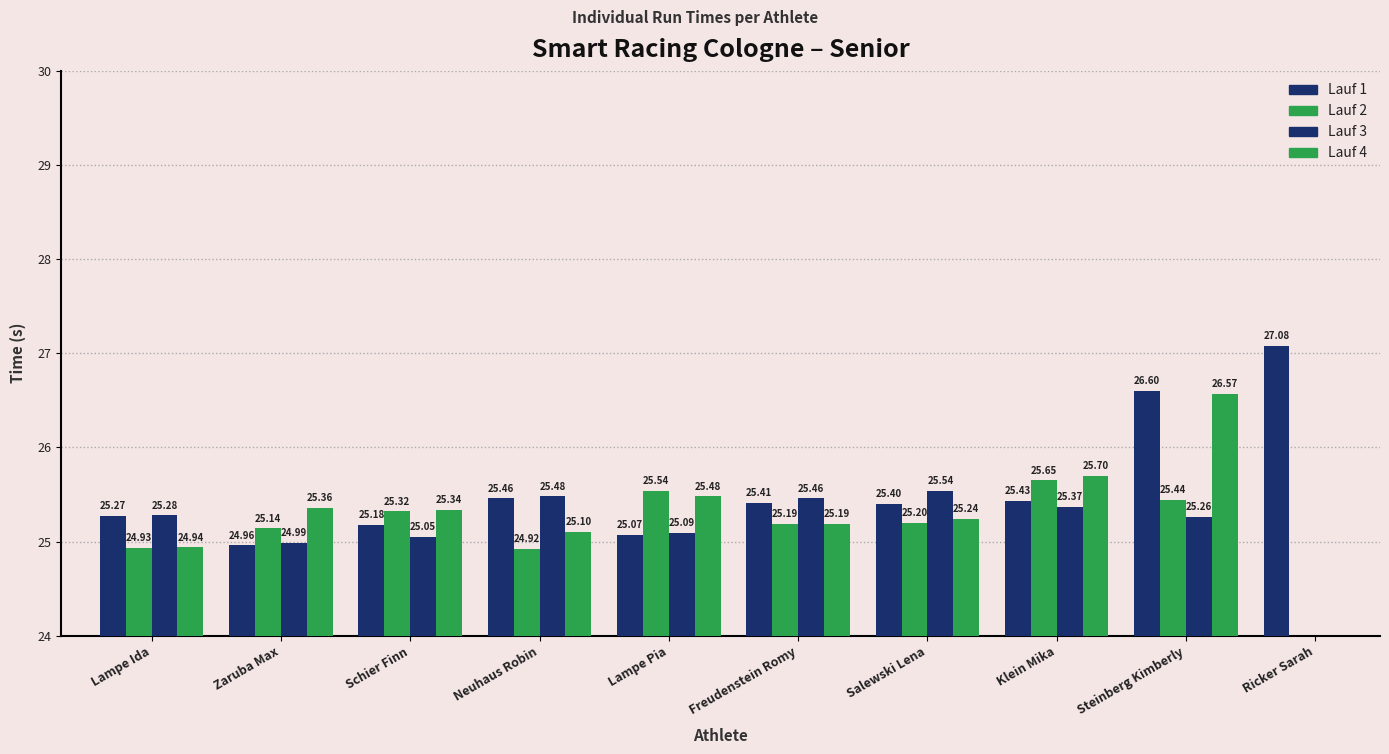

Is it true that Lauf 2 equals 24.9 at Lampe Ida?

True